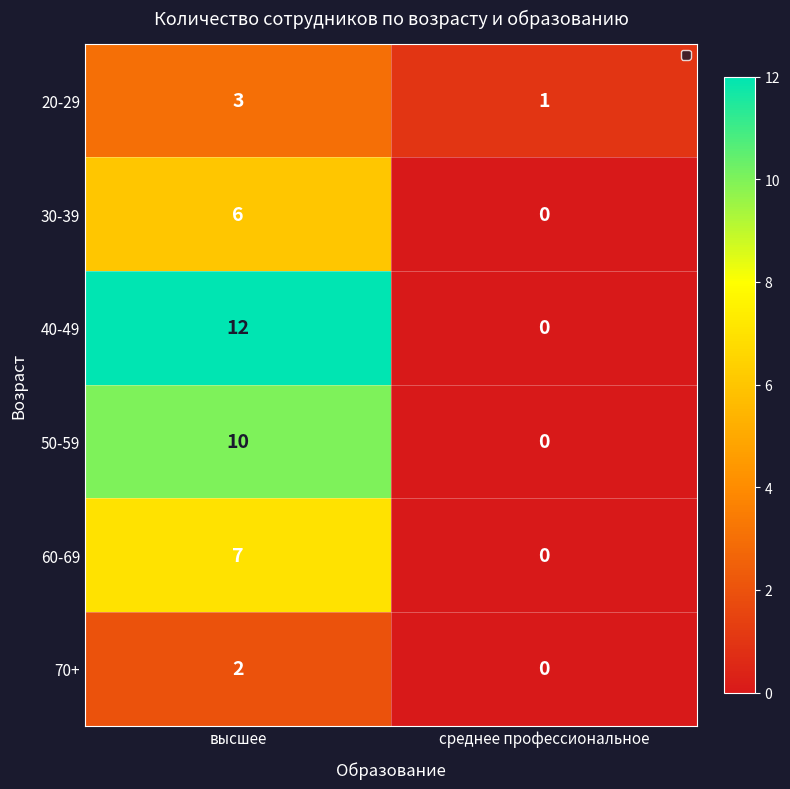

What is the sum of all 40-49 values?

12